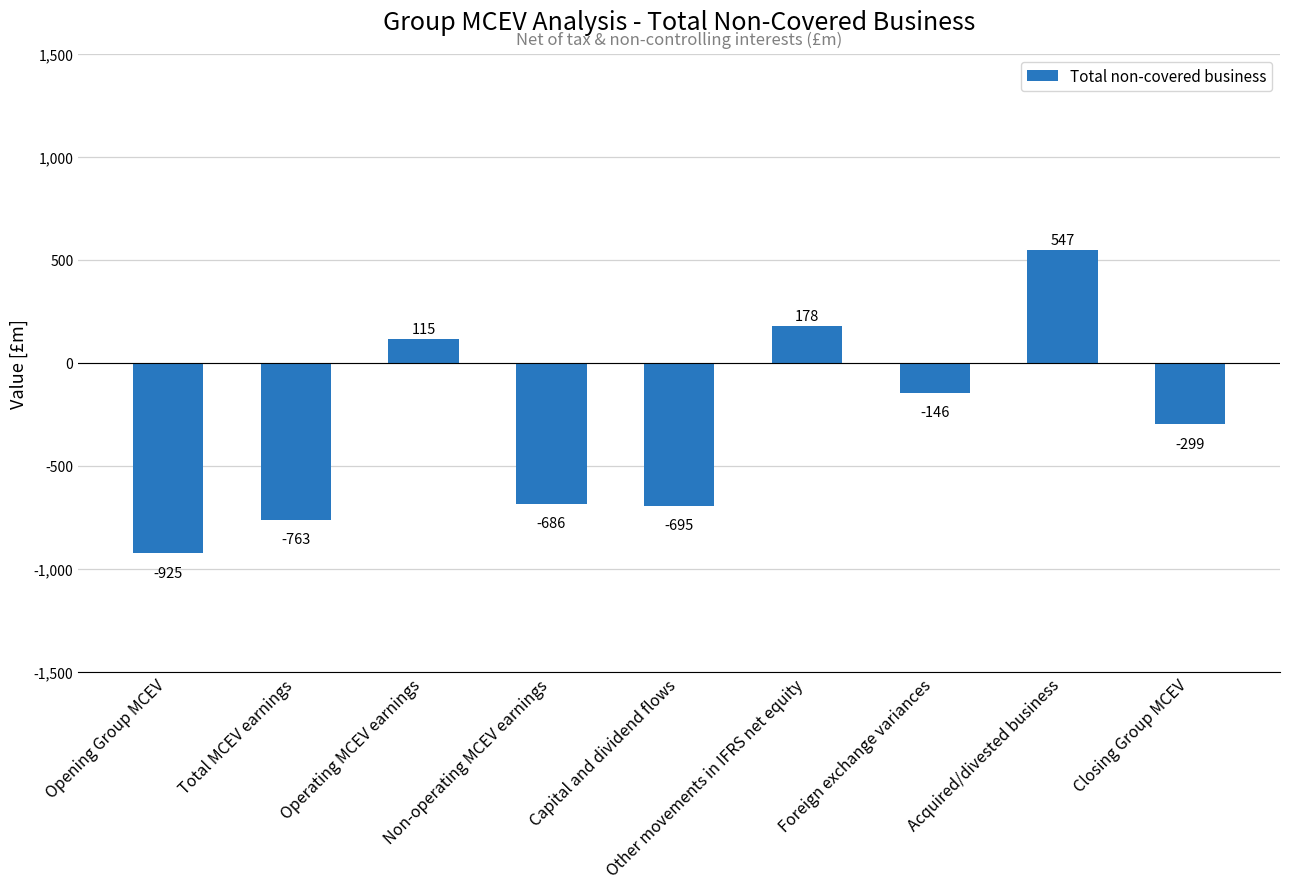

True or false: the data shows 178 at Other movements in IFRS net equity.

True